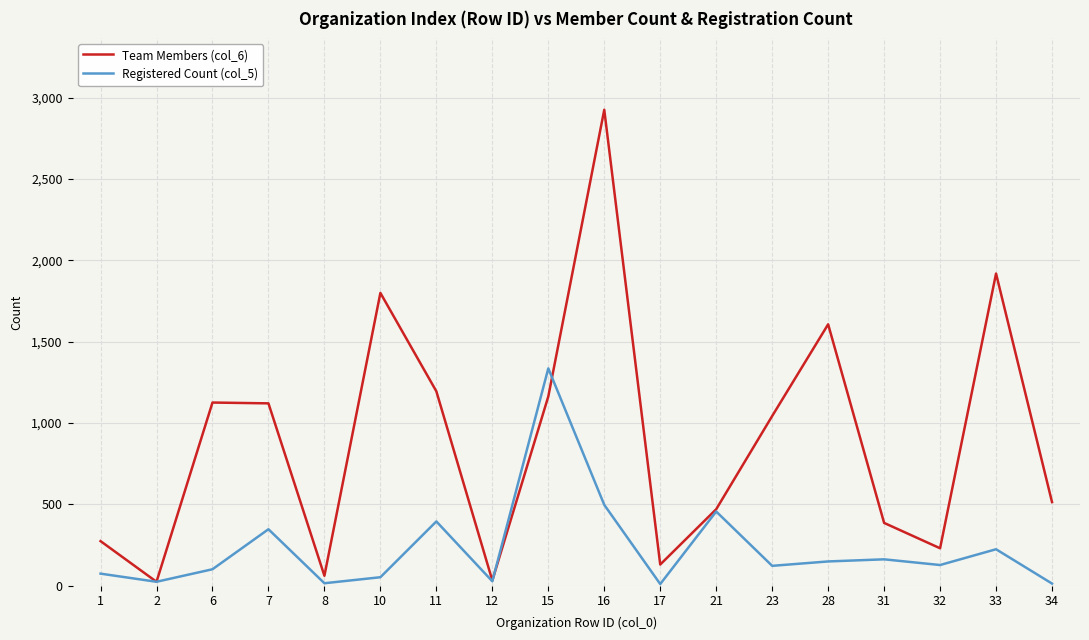

Rank the series at 31 from highest to lowest value.

Team Members (col_6), Registered Count (col_5)